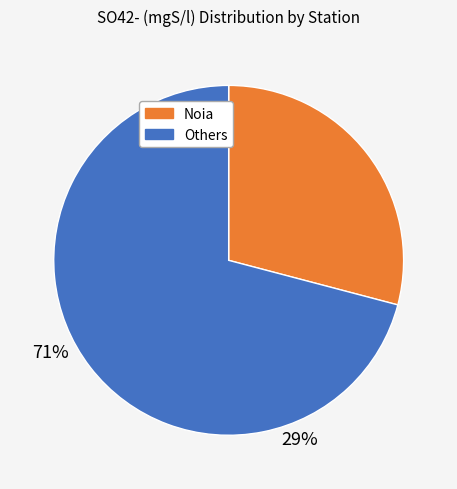

Is it true that Noia is 17% of the pie?

False